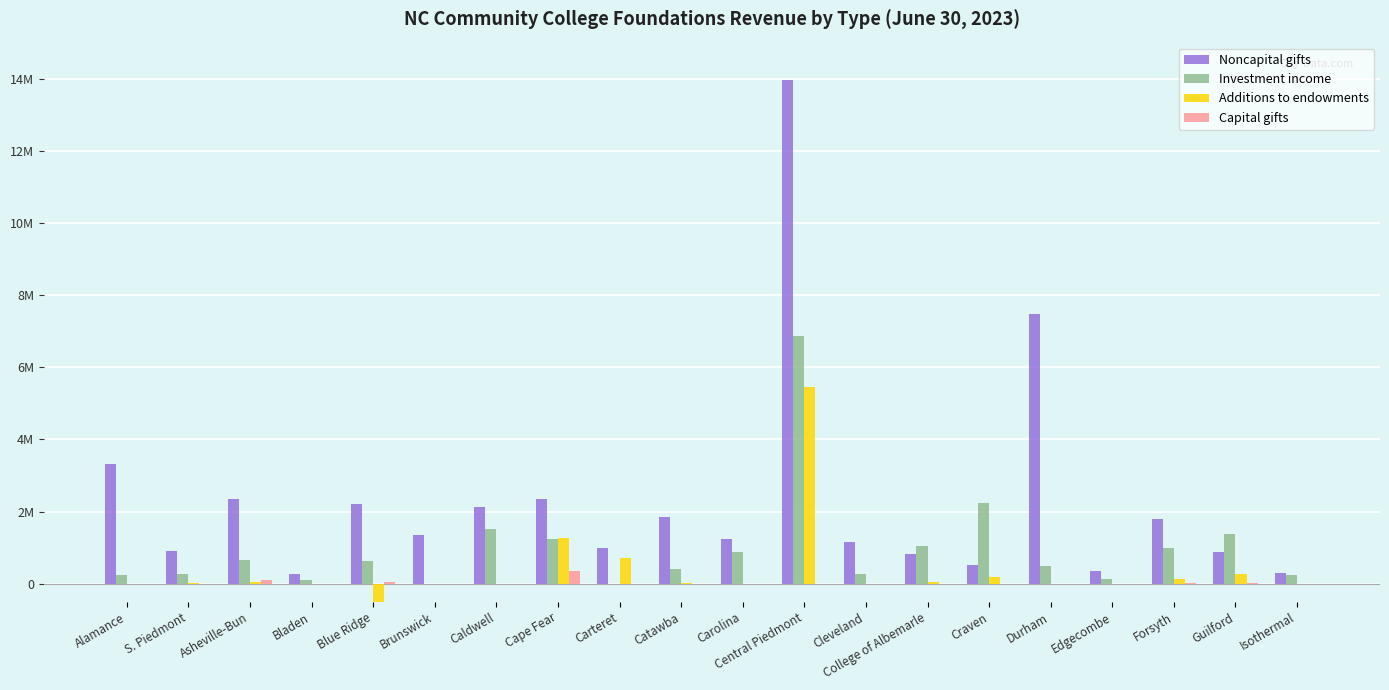

Reading left to right, list all the values displayed in this chart.

Noncapital gifts: 3322903	894761	2350140	275625	2210580	1360070	2131079	2337379	977005	1858885	1226106	13958400	1154791	822315	521709	7489231	346825	1780257	872481	306456
Investment income: 227662	272767	645970	99593	622374	1733	1523075	1237626	670	418193	873520	6863789	257918	1058069	2233264	492068	140235	1000950	1388744	228155
Additions to endowments: 0	21270	38455	0	-668510	0	0	1258869	702785	26150	0	5445080	0	43992	180256	0	0	134501	263147	0
Capital gifts: 0	0	89172	0	45069	0	0	342702	0	0	0	0	0	0	0	0	0	22412	11755	0